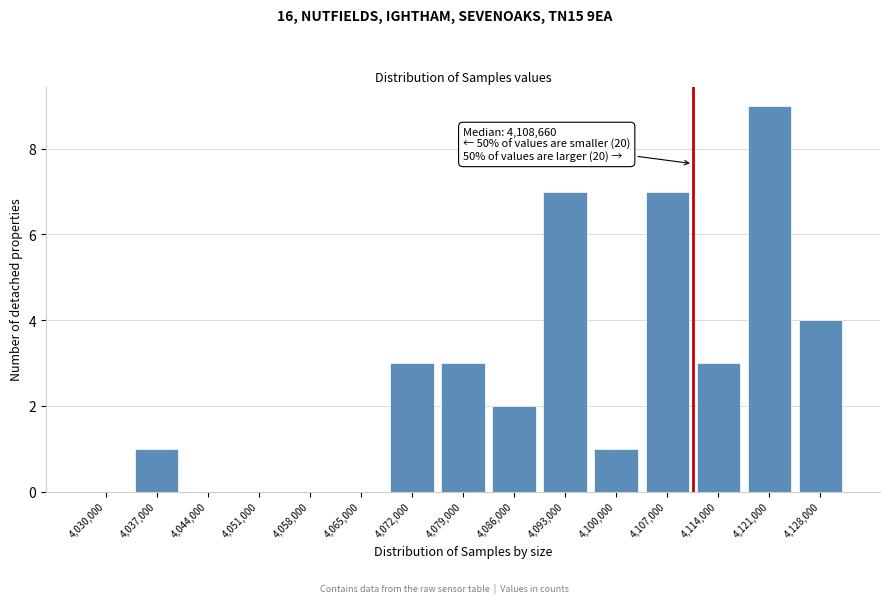

Reading left to right, what are all the values shown in this chart?

4,030,000=0	4,037,000=1	4,044,000=0	4,051,000=0	4,058,000=0	4,065,000=0	4,072,000=3	4,079,000=3	4,086,000=2	4,093,000=7	4,100,000=1	4,107,000=7	4,114,000=3	4,121,000=9	4,128,000=4